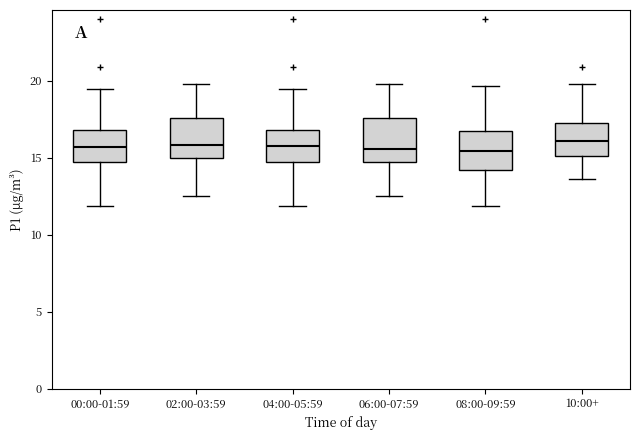

Where does the median line of the box for 00:00-01:59 sit on the y-axis? The values are not printed on the chart, so give them approximately, as read against the axis.

15.5